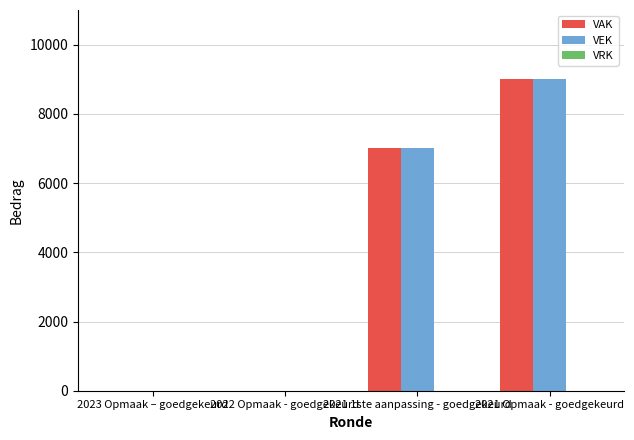

What is the greatest value displayed?

9000